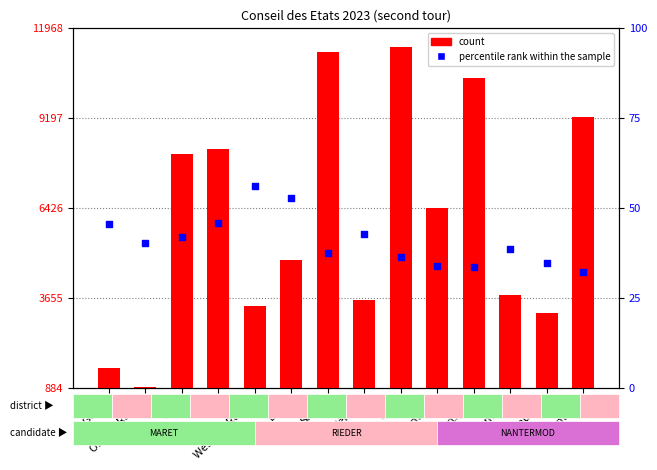

Which series contains the highest Y value?

count